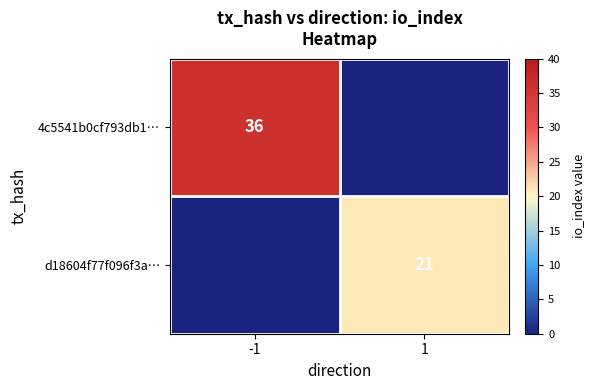

True or false: d18604f77f096f3a… has a value of 14 at 1.

False